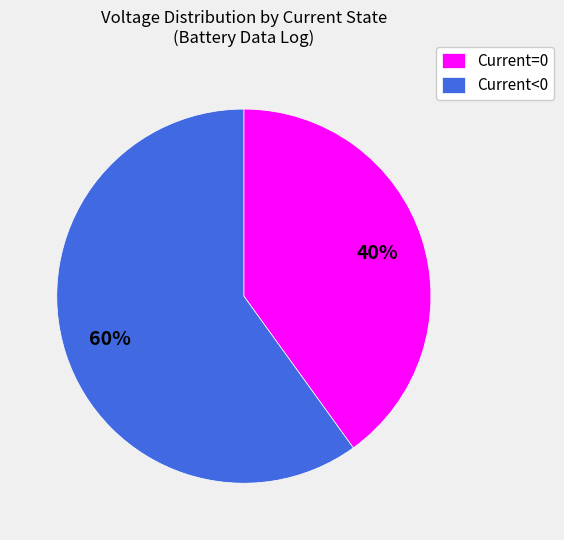

How many slices are in this pie chart?

2